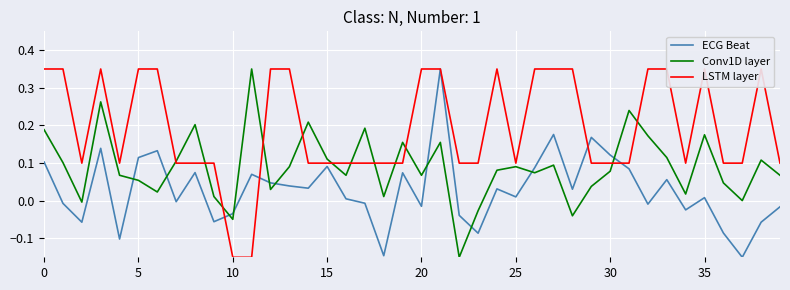

Rank the series by their maximum value, from highest to lowest.

ECG Beat, Conv1D layer, LSTM layer